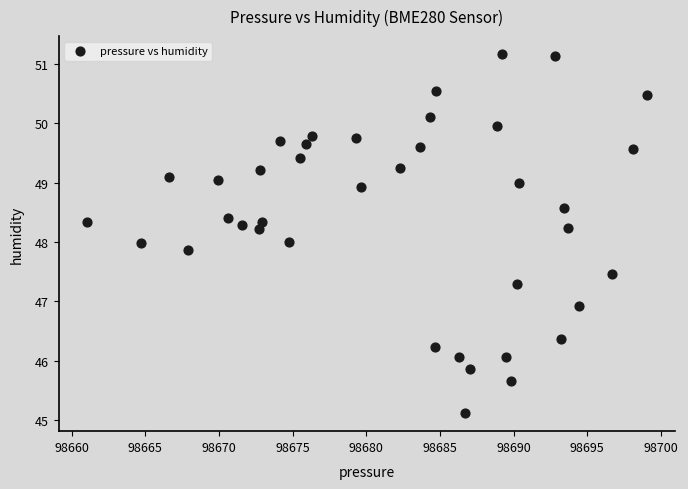

How many points are shown in the scatter plot?

39